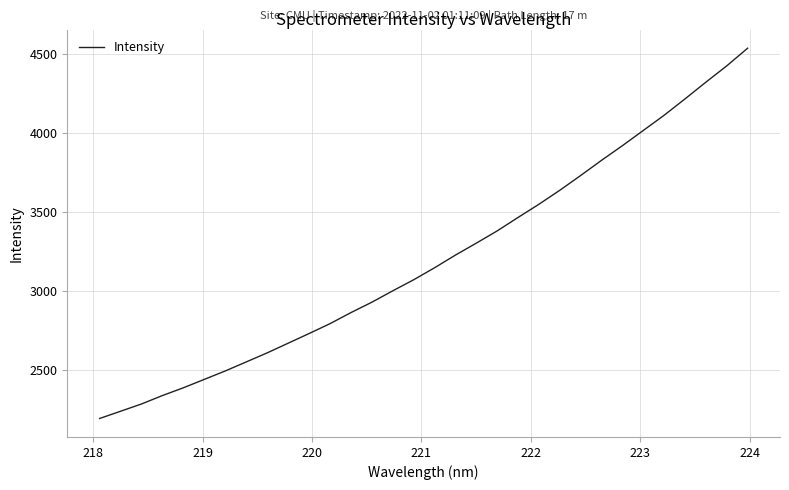

What is the maximum value shown in the chart?

4533.5